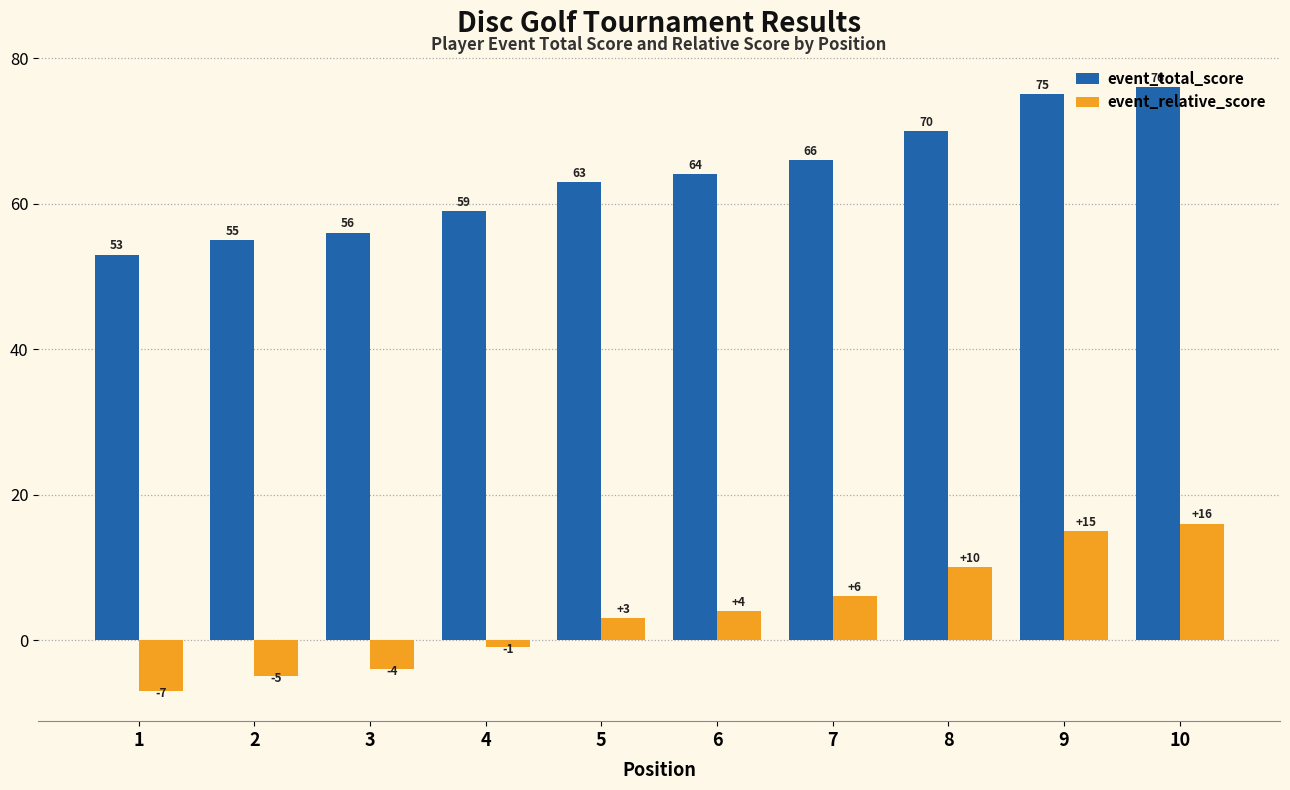

The value of event_relative_score at 5 is 3. True or false?

True